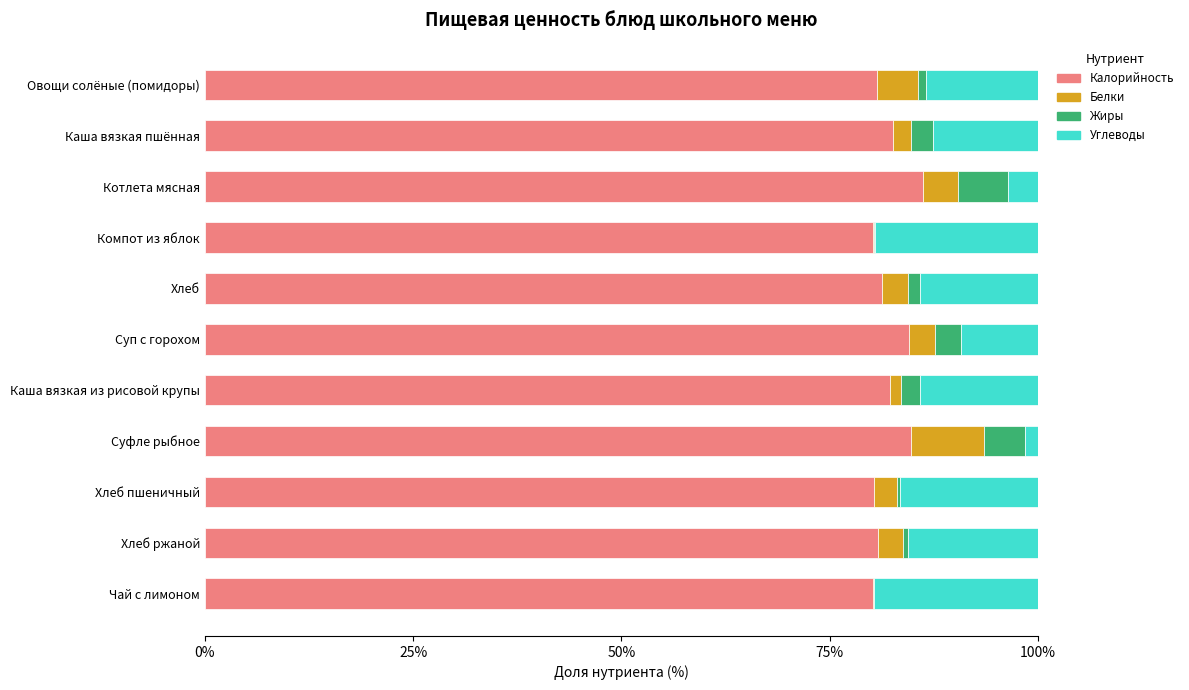

What is the sum of the Калорийность values at Каша вязкая пшённая and Суп с горохом?

167.2